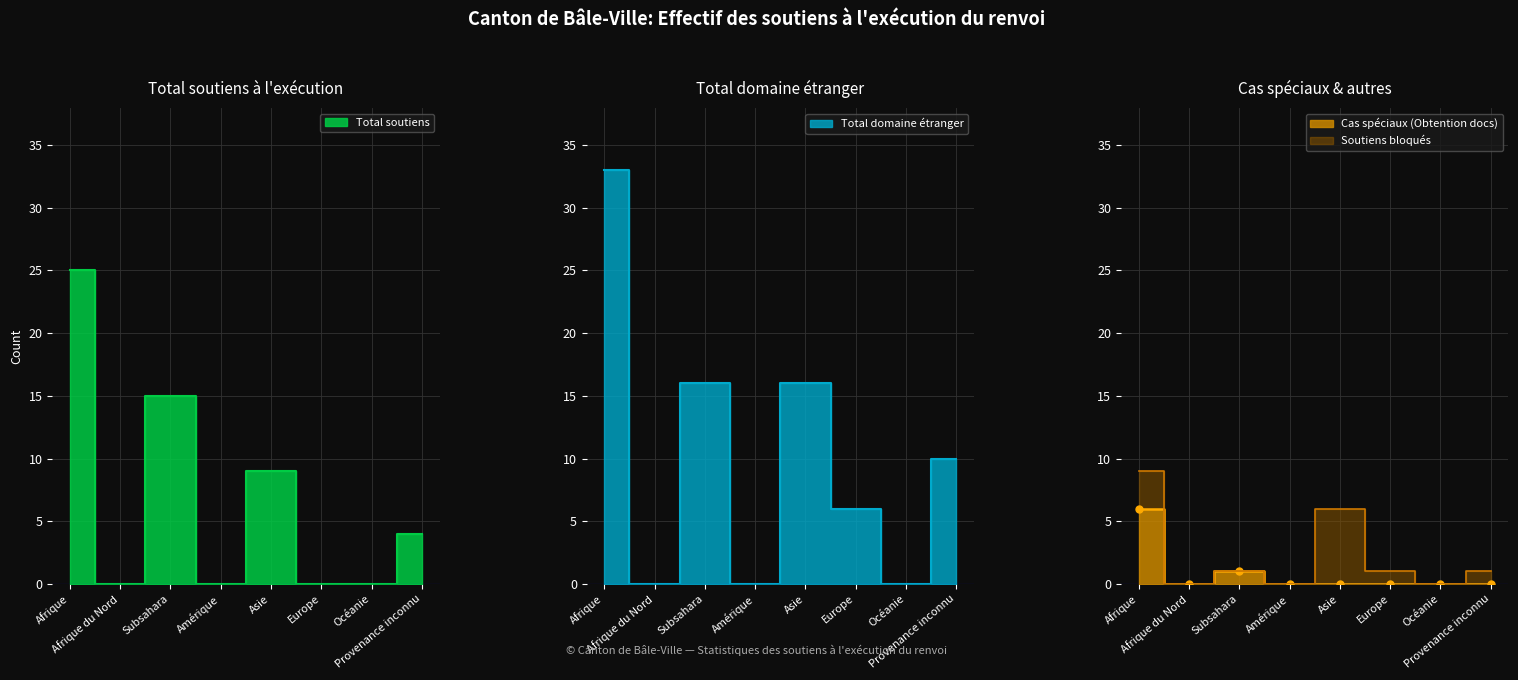

At which label does Cas spéciaux (Obtention docs) reach its minimum?

Afrique du Nord